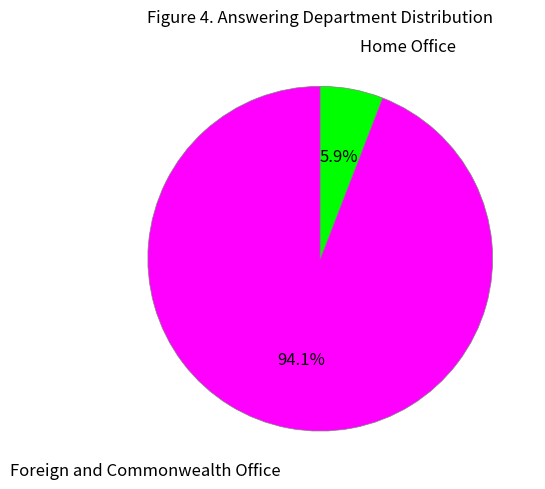

The Home Office slice represents 6% of the pie. True or false?

True